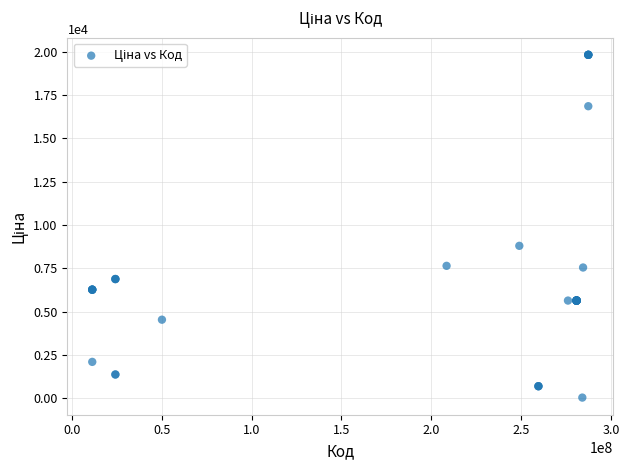

What Y value in the scatter plot is closest to 9931?

8797.6